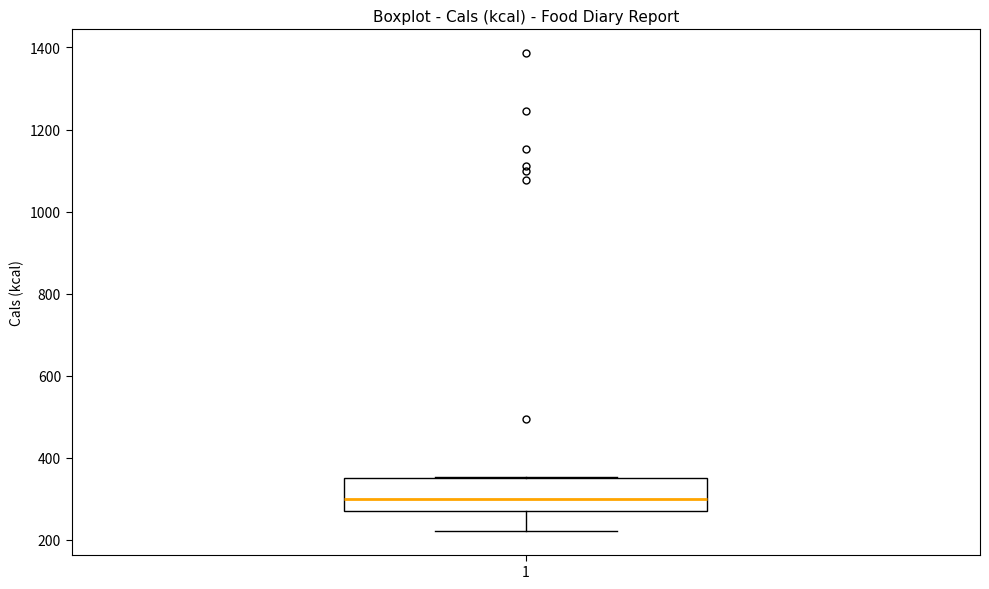

Read this box plot against the y-axis: the position of the median line, the range covered by the box, and the ends of both whiskers. The values are not printed on the chart, so give them approximately, as read against the axis.

median 300, box 280 to 340, whiskers 220 to 360